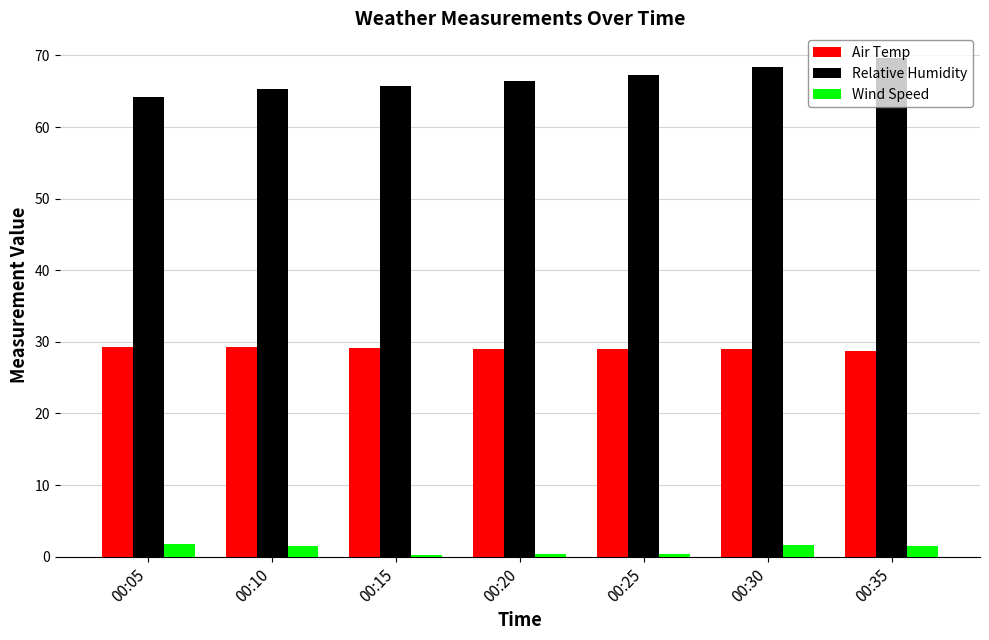

True or false: Air Temp has a value of 40.4 at 00:20.

False